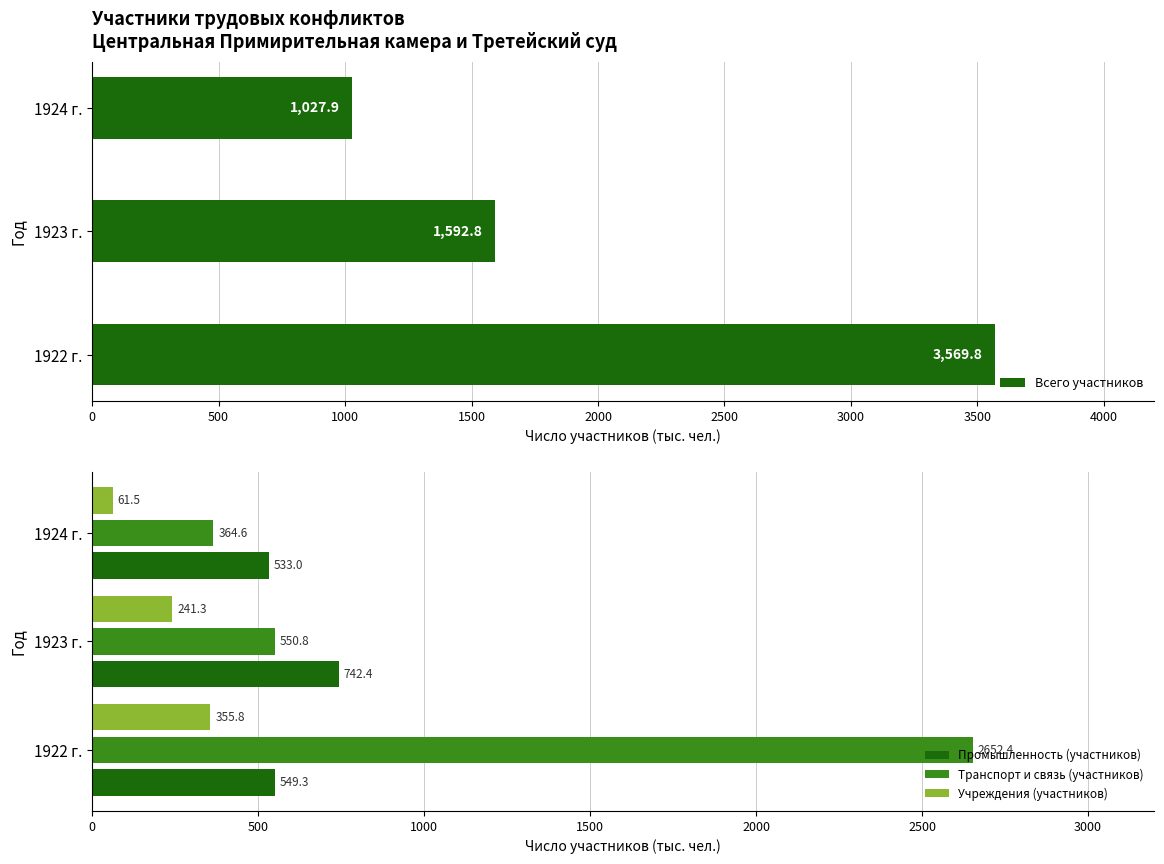

Count the number of data series in this chart.

4